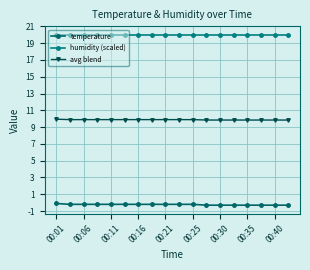

Count the number of data series in this chart.

3